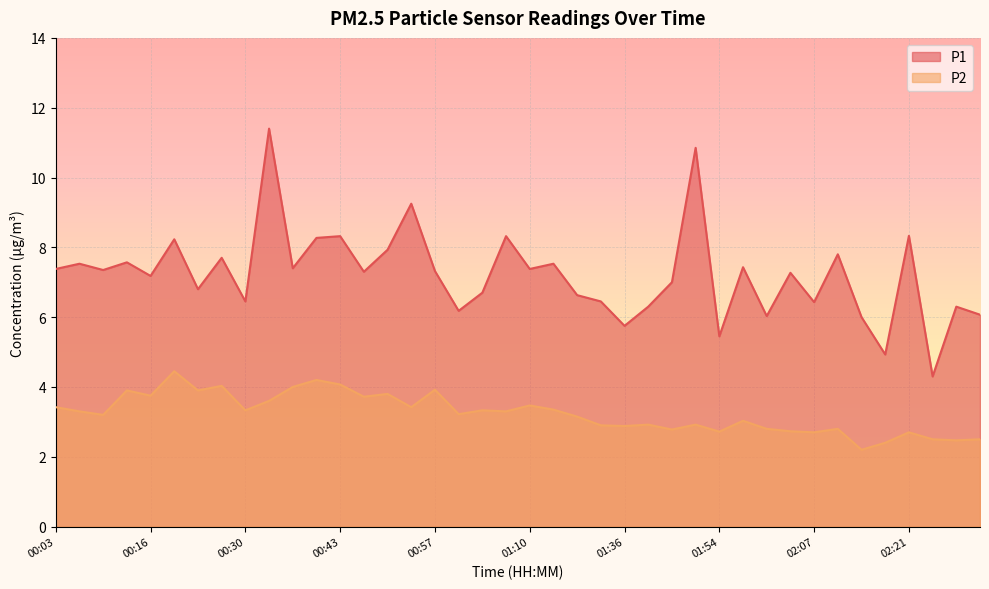

What is the difference between the P2 values at 00:47 and 02:07?

1.0